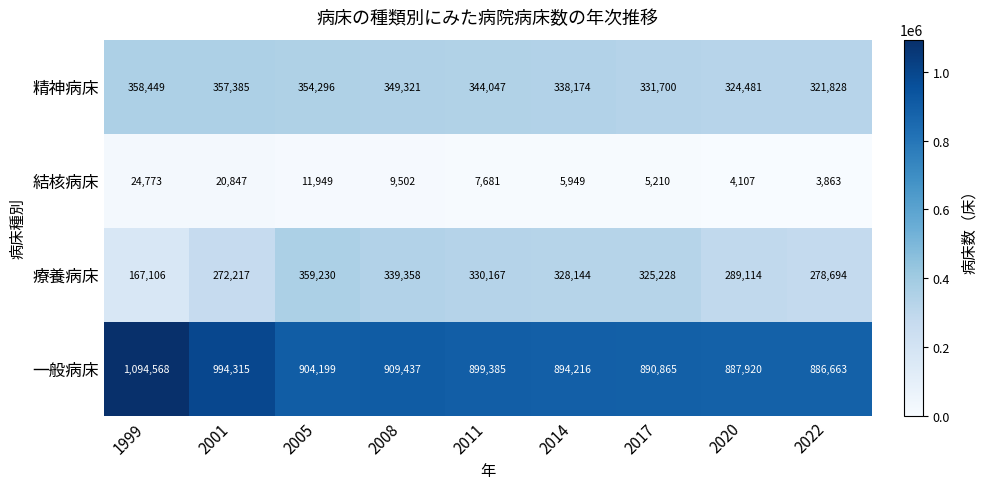

List the labels in order of 結核病床 value, smallest first.

2022, 2020, 2017, 2014, 2011, 2008, 2005, 2001, 1999